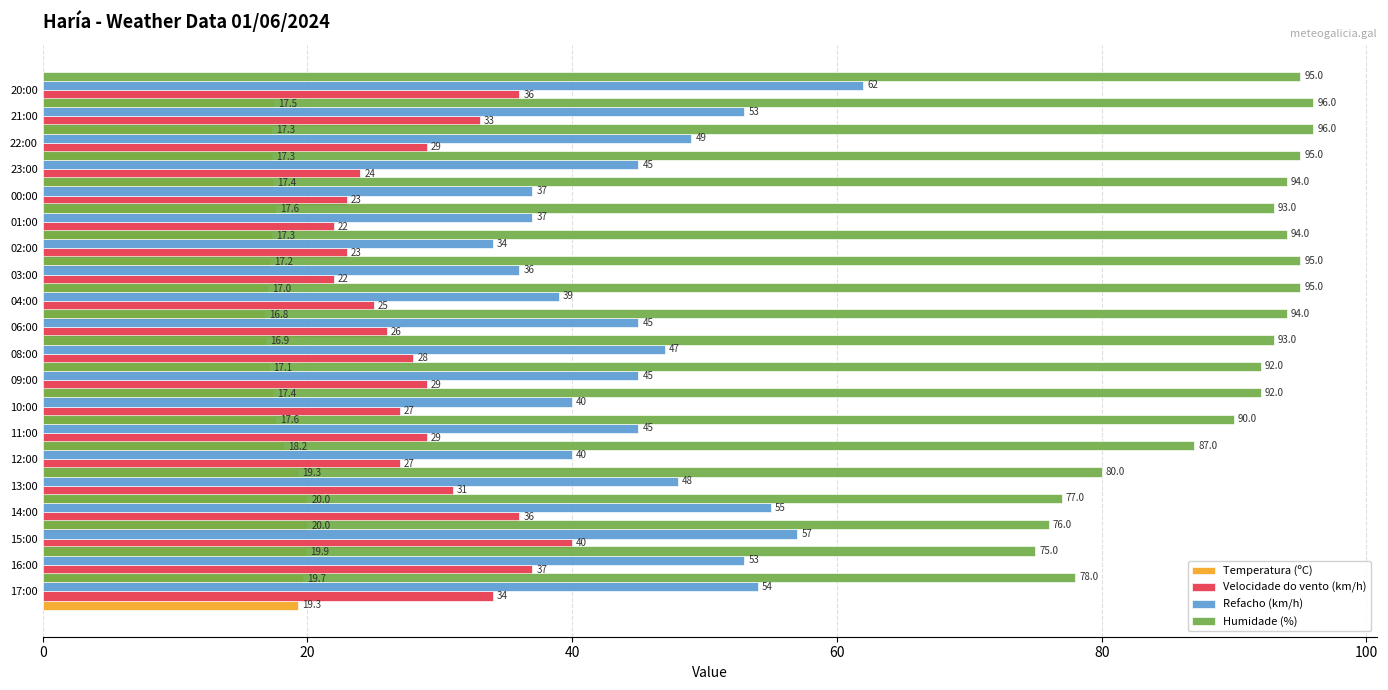

At 9, list the series in order from largest to smallest.

Humidade (%), Refacho (km/h), Velocidade do vento (km/h), Temperatura (ºC)